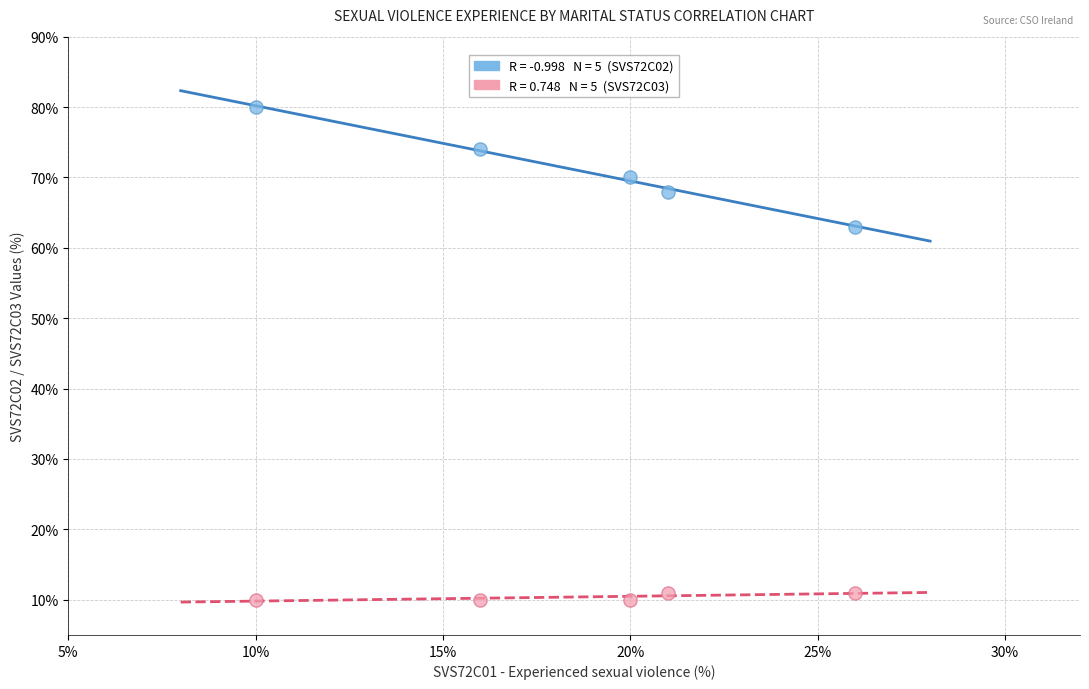

Across all data points, what is the range of X values (max minus min)?

16